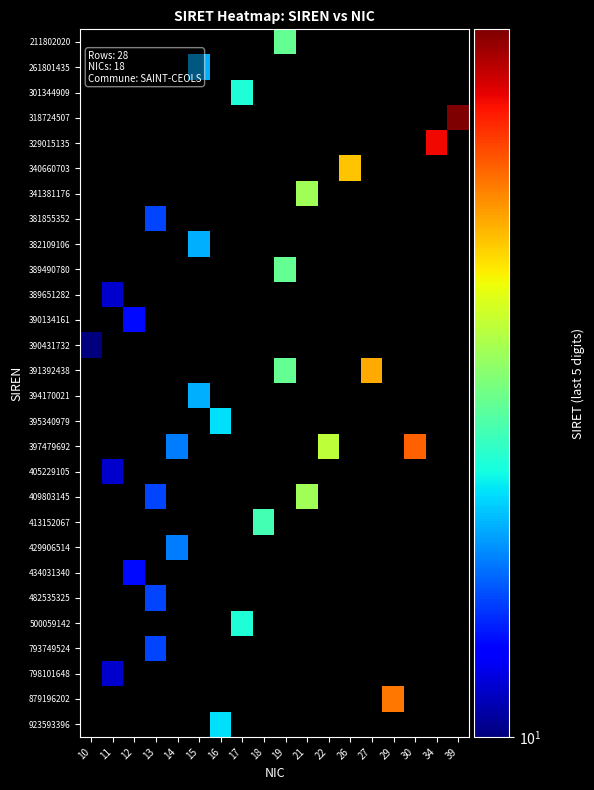

Reading right to left, list all the values displayed in this chart.

211802020: 39=0	34=0	30=0	29=0	27=0	26=0	22=0	21=0	19=19	18=0	17=0	16=0	15=0	14=0	13=0	12=0	11=0	10=0
261801435: 39=0	34=0	30=0	29=0	27=0	26=0	22=0	21=0	19=0	18=0	17=0	16=0	15=15	14=0	13=0	12=0	11=0	10=0
301344909: 39=0	34=0	30=0	29=0	27=0	26=0	22=0	21=0	19=0	18=0	17=17	16=0	15=0	14=0	13=0	12=0	11=0	10=0
318724507: 39=39	34=0	30=0	29=0	27=0	26=0	22=0	21=0	19=0	18=0	17=0	16=0	15=0	14=0	13=0	12=0	11=0	10=0
329015135: 39=0	34=34	30=0	29=0	27=0	26=0	22=0	21=0	19=0	18=0	17=0	16=0	15=0	14=0	13=0	12=0	11=0	10=0
340660703: 39=0	34=0	30=0	29=0	27=0	26=26	22=0	21=0	19=0	18=0	17=0	16=0	15=0	14=0	13=0	12=0	11=0	10=0
341381176: 39=0	34=0	30=0	29=0	27=0	26=0	22=0	21=21	19=0	18=0	17=0	16=0	15=0	14=0	13=0	12=0	11=0	10=0
381855352: 39=0	34=0	30=0	29=0	27=0	26=0	22=0	21=0	19=0	18=0	17=0	16=0	15=0	14=0	13=13	12=0	11=0	10=0
382109106: 39=0	34=0	30=0	29=0	27=0	26=0	22=0	21=0	19=0	18=0	17=0	16=0	15=15	14=0	13=0	12=0	11=0	10=0
389490780: 39=0	34=0	30=0	29=0	27=0	26=0	22=0	21=0	19=19	18=0	17=0	16=0	15=0	14=0	13=0	12=0	11=0	10=0
389651282: 39=0	34=0	30=0	29=0	27=0	26=0	22=0	21=0	19=0	18=0	17=0	16=0	15=0	14=0	13=0	12=0	11=11	10=0
390134161: 39=0	34=0	30=0	29=0	27=0	26=0	22=0	21=0	19=0	18=0	17=0	16=0	15=0	14=0	13=0	12=12	11=0	10=0
390431732: 39=0	34=0	30=0	29=0	27=0	26=0	22=0	21=0	19=0	18=0	17=0	16=0	15=0	14=0	13=0	12=0	11=0	10=10
391392438: 39=0	34=0	30=0	29=0	27=27	26=0	22=0	21=0	19=19	18=0	17=0	16=0	15=0	14=0	13=0	12=0	11=0	10=0
394170021: 39=0	34=0	30=0	29=0	27=0	26=0	22=0	21=0	19=0	18=0	17=0	16=0	15=15	14=0	13=0	12=0	11=0	10=0
395340979: 39=0	34=0	30=0	29=0	27=0	26=0	22=0	21=0	19=0	18=0	17=0	16=16	15=0	14=0	13=0	12=0	11=0	10=0
397479692: 39=0	34=0	30=30	29=0	27=0	26=0	22=22	21=0	19=0	18=0	17=0	16=0	15=0	14=14	13=0	12=0	11=0	10=0
405229105: 39=0	34=0	30=0	29=0	27=0	26=0	22=0	21=0	19=0	18=0	17=0	16=0	15=0	14=0	13=0	12=0	11=11	10=0
409803145: 39=0	34=0	30=0	29=0	27=0	26=0	22=0	21=21	19=0	18=0	17=0	16=0	15=0	14=0	13=13	12=0	11=0	10=0
413152067: 39=0	34=0	30=0	29=0	27=0	26=0	22=0	21=0	19=0	18=18	17=0	16=0	15=0	14=0	13=0	12=0	11=0	10=0
429906514: 39=0	34=0	30=0	29=0	27=0	26=0	22=0	21=0	19=0	18=0	17=0	16=0	15=0	14=14	13=0	12=0	11=0	10=0
434031340: 39=0	34=0	30=0	29=0	27=0	26=0	22=0	21=0	19=0	18=0	17=0	16=0	15=0	14=0	13=0	12=12	11=0	10=0
482535325: 39=0	34=0	30=0	29=0	27=0	26=0	22=0	21=0	19=0	18=0	17=0	16=0	15=0	14=0	13=13	12=0	11=0	10=0
500059142: 39=0	34=0	30=0	29=0	27=0	26=0	22=0	21=0	19=0	18=0	17=17	16=0	15=0	14=0	13=0	12=0	11=0	10=0
793749524: 39=0	34=0	30=0	29=0	27=0	26=0	22=0	21=0	19=0	18=0	17=0	16=0	15=0	14=0	13=13	12=0	11=0	10=0
798101648: 39=0	34=0	30=0	29=0	27=0	26=0	22=0	21=0	19=0	18=0	17=0	16=0	15=0	14=0	13=0	12=0	11=11	10=0
879196202: 39=0	34=0	30=0	29=29	27=0	26=0	22=0	21=0	19=0	18=0	17=0	16=0	15=0	14=0	13=0	12=0	11=0	10=0
923593396: 39=0	34=0	30=0	29=0	27=0	26=0	22=0	21=0	19=0	18=0	17=0	16=16	15=0	14=0	13=0	12=0	11=0	10=0